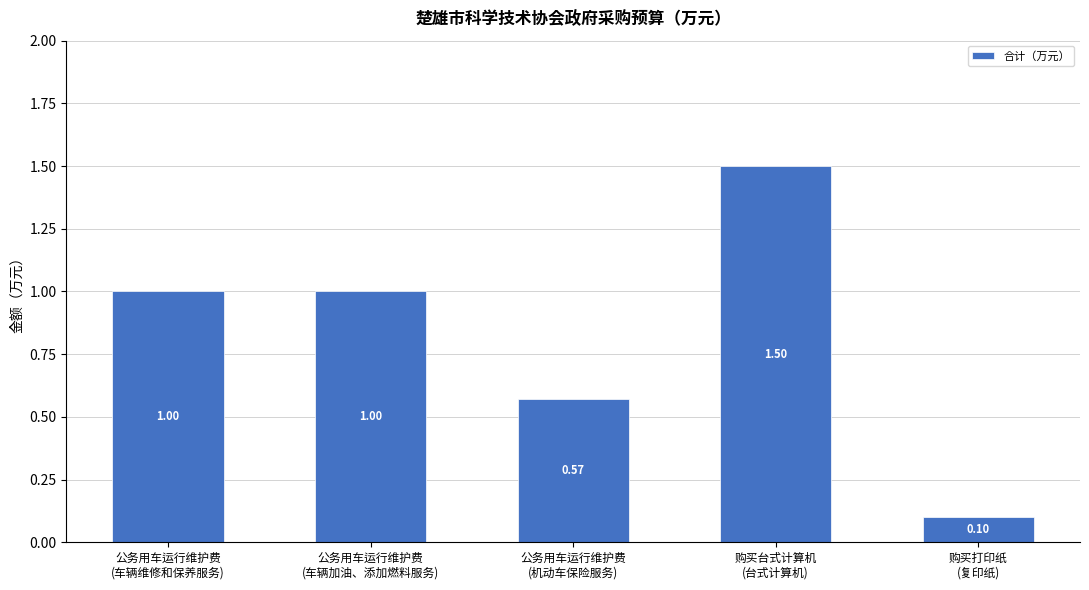

How many series are shown in this chart?

1